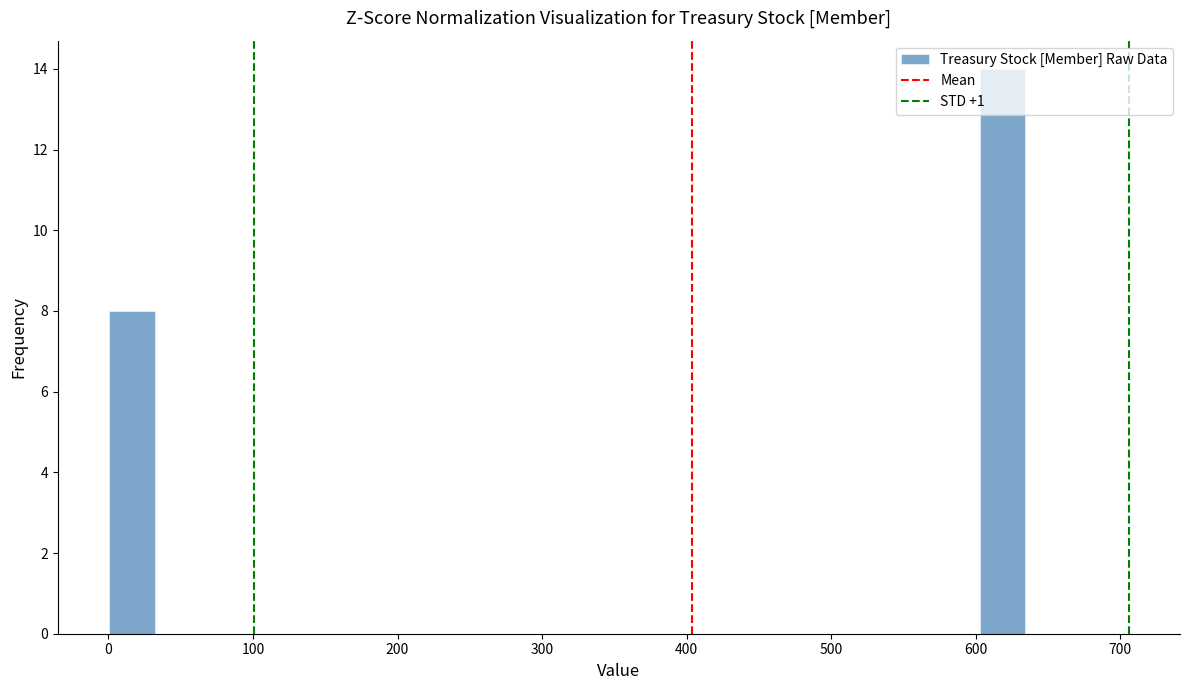

Read against the x-axis, roughly where is the centre of the tallest bar?

620